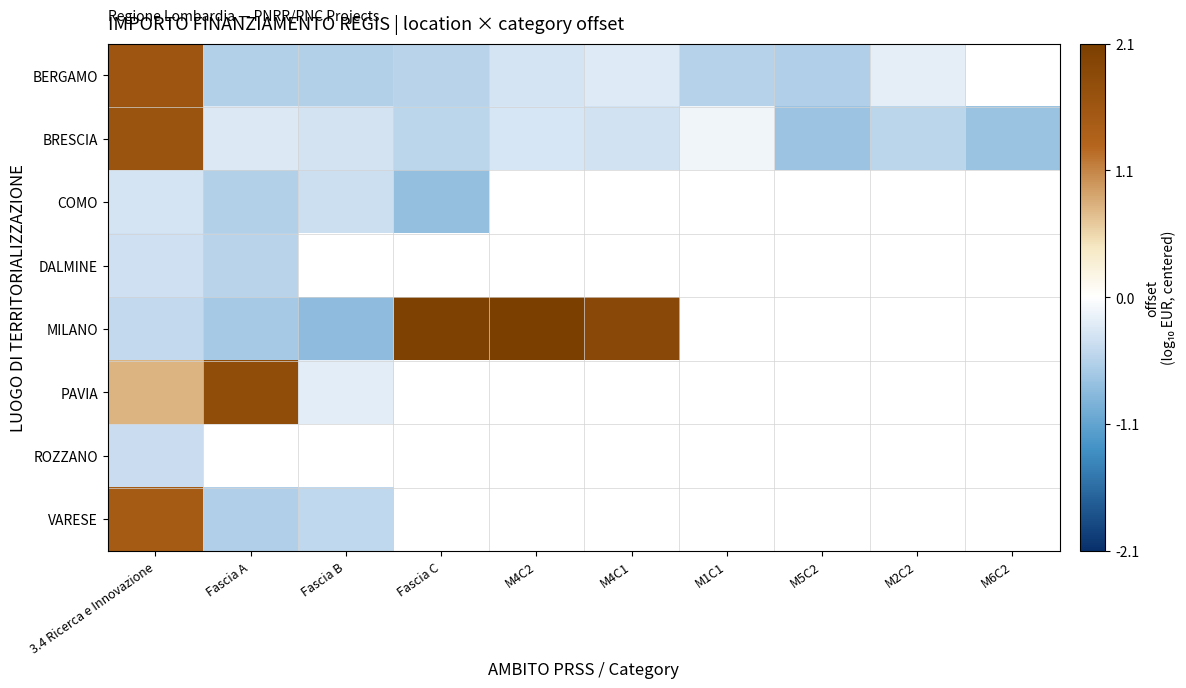

List the labels in order of BERGAMO value, largest first.

3.4 Ricerca e Innovazione, M2C2, M4C1, M4C2, Fascia C, M1C1, Fascia A, Fascia B, M6C2, M5C2